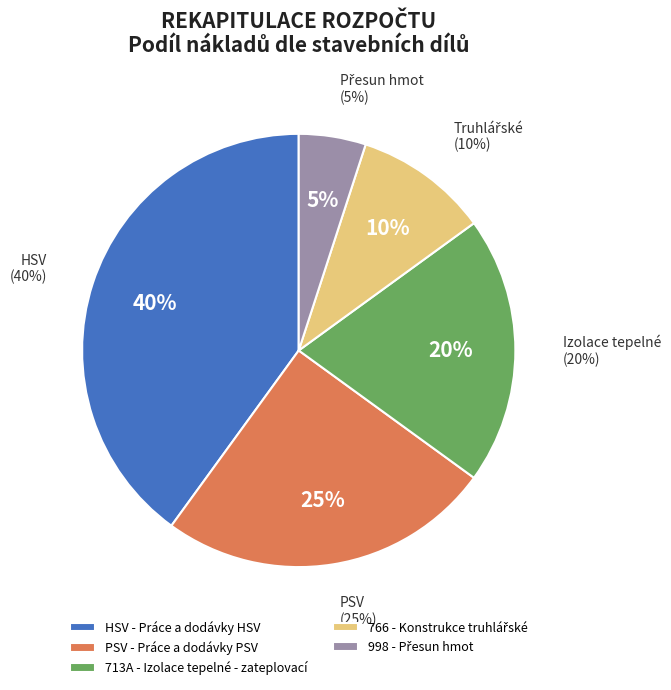

To the nearest percent, what is the difference between the HSV - Práce a dodávky HSV and 998 - Přesun hmot slice percentages?

35%